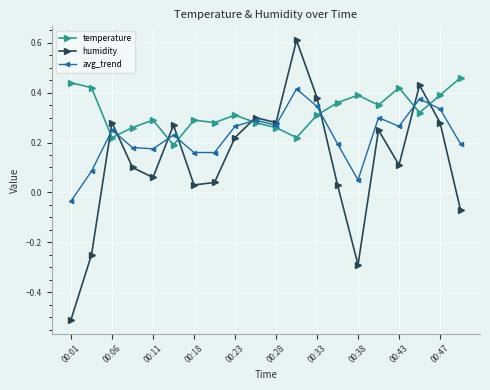

In temperature, how many points are lower than both neighbors (excluding endpoints)?

6